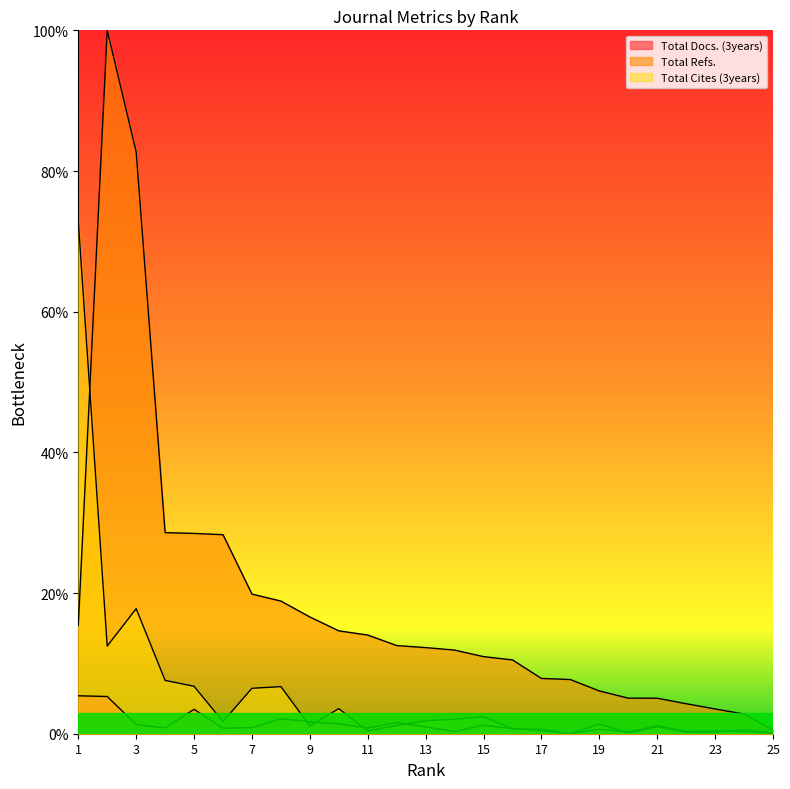

What is the value of the Total Cites (3years) point at the 5th from the left?

6.7